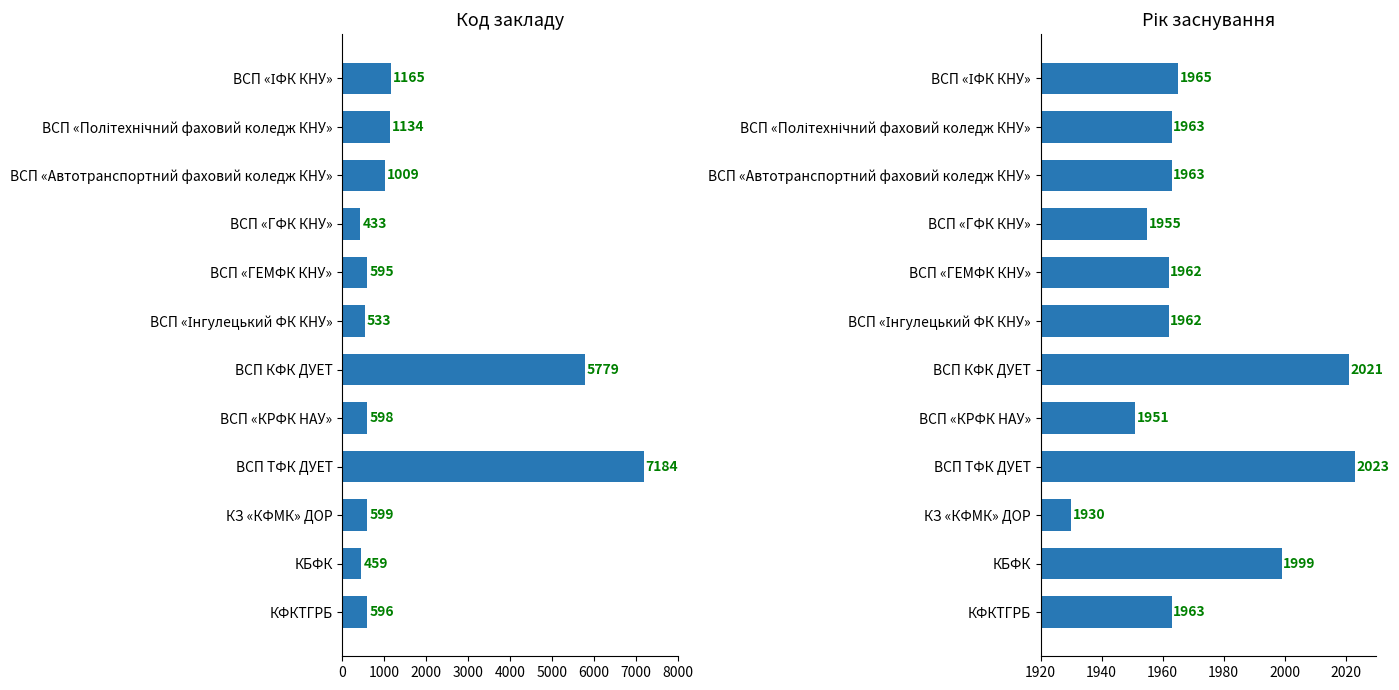

At КЗ «КФМК» ДОР, list the series in order from smallest to largest.

Код, Рік заснування